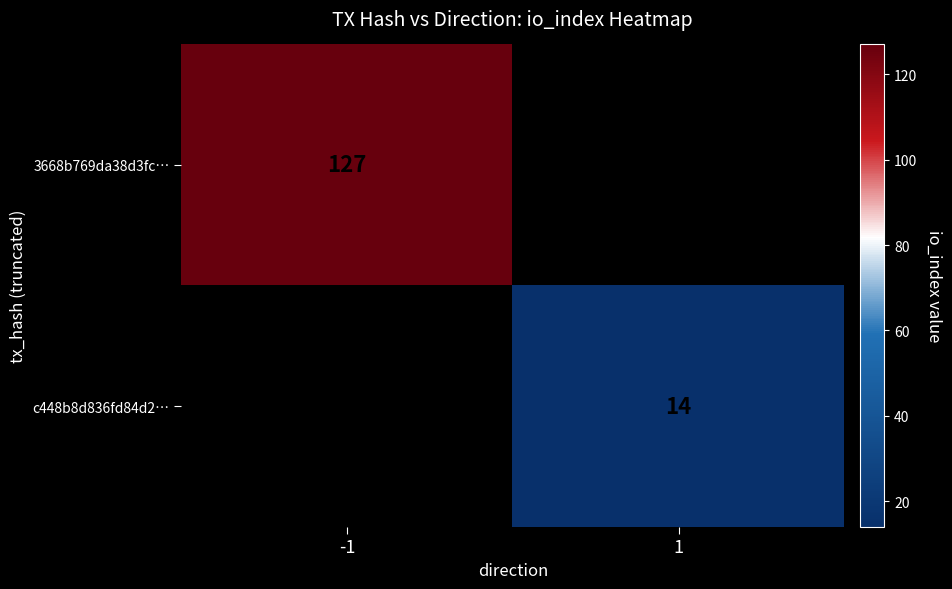

The c448b8d836fd84d2… series shows 25 at 1. True or false?

False